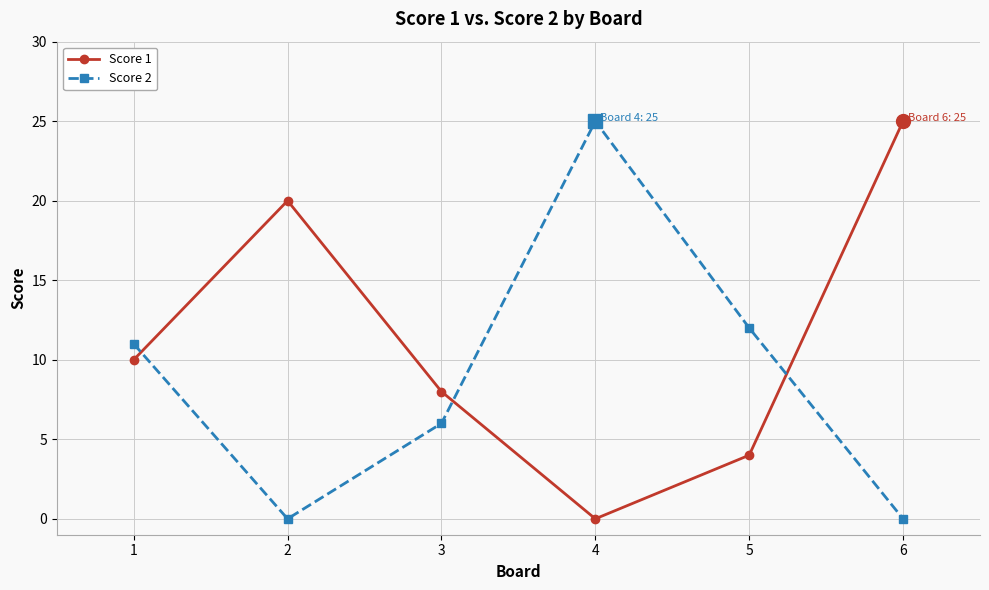

What is the sum of all Score 1 values?

67